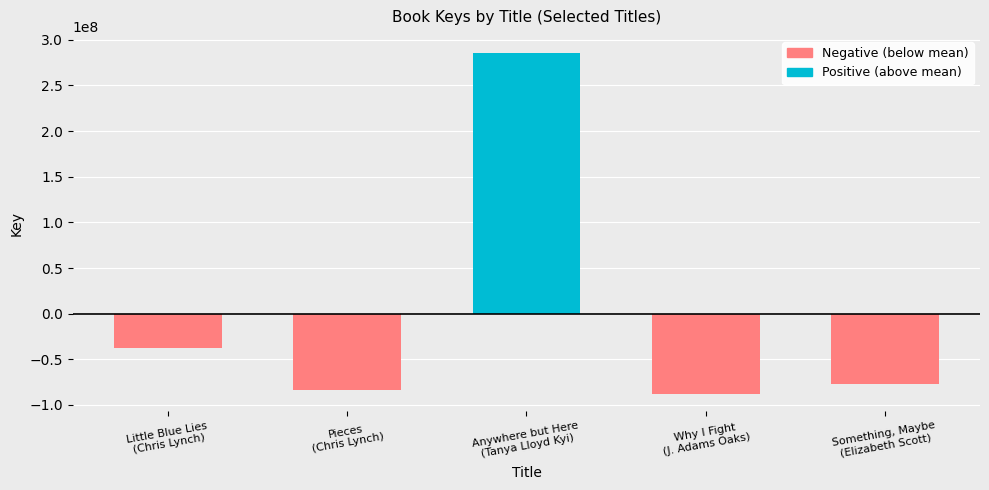

Is the value of Positive (above mean) at Little Blue Lies
(Chris Lynch) greater than the value of Negative (below mean) at Little Blue Lies
(Chris Lynch)?

Yes